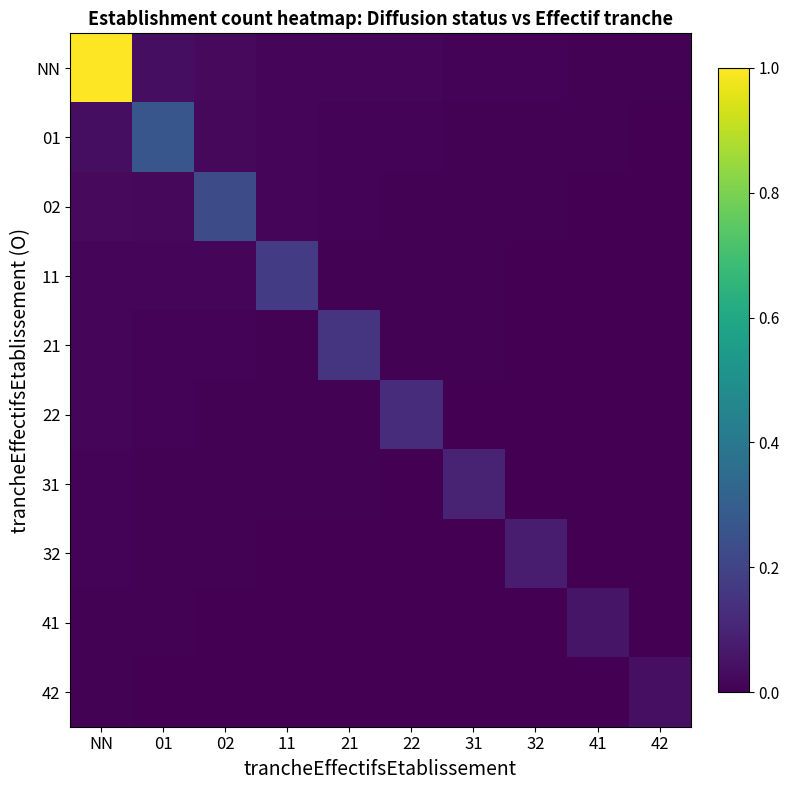

Which has a higher value, 21 or 32?

21